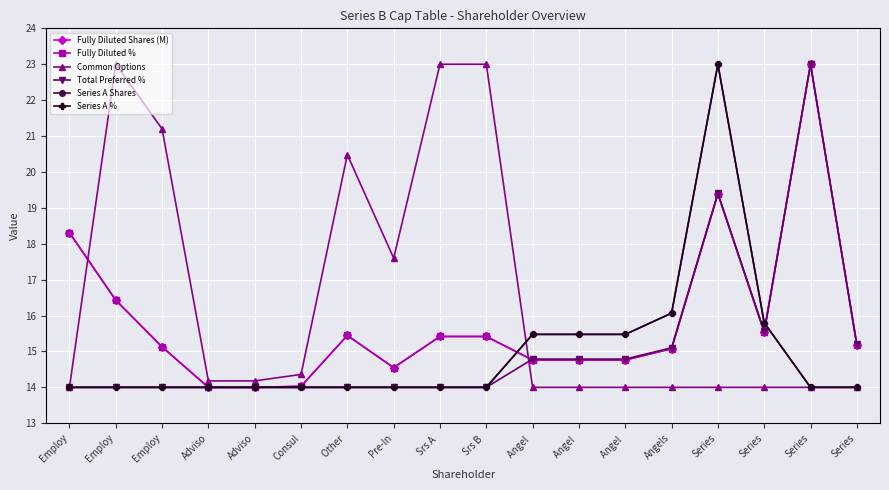

What is the value of the Total Preferred % point at the 6th from the left?

14.0